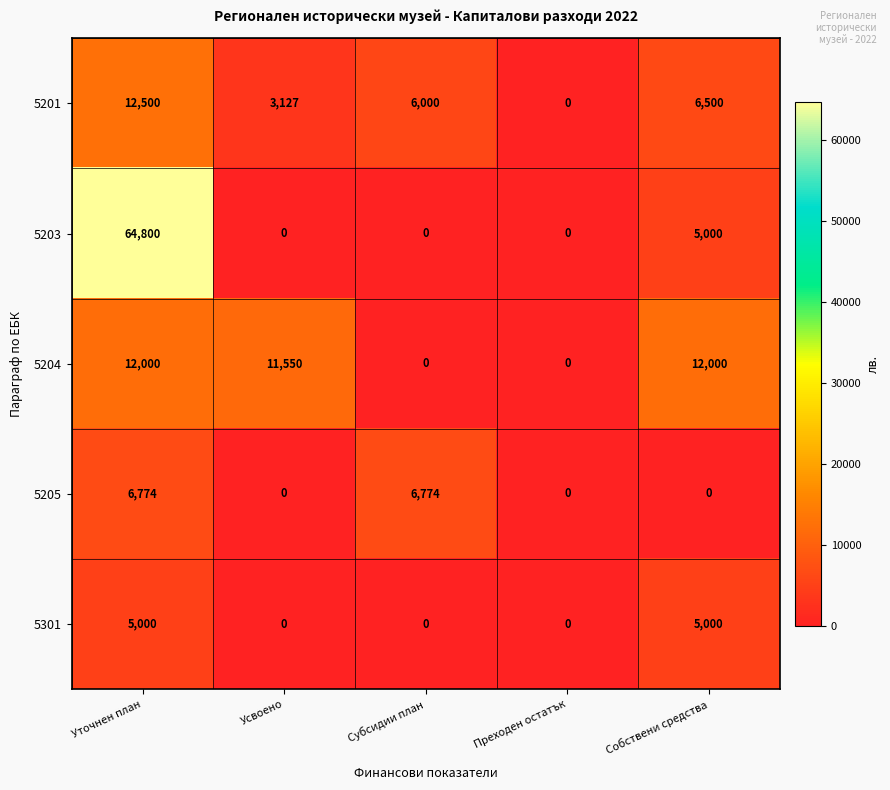

What is the difference between the 5201 values at Усвоено and Субсидии план?

2873